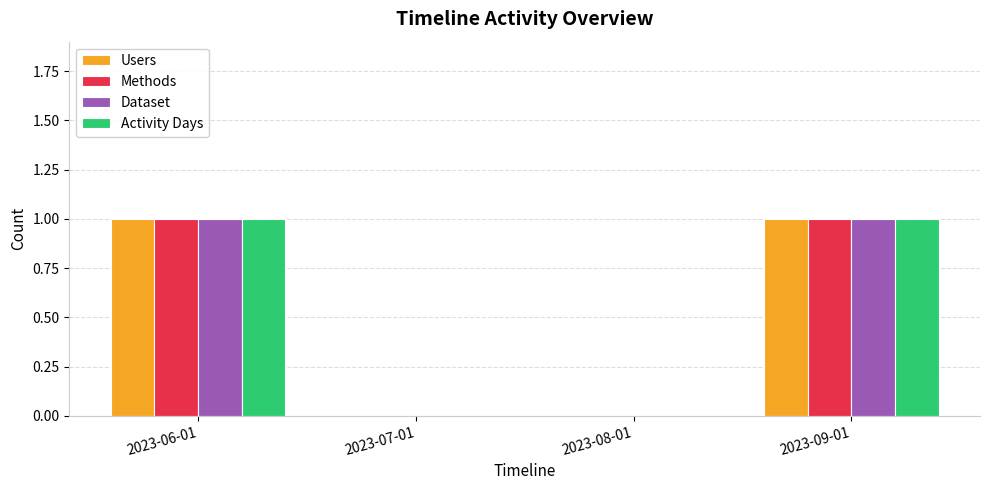

Is the value of Activity Days at 2023-09-01 greater than the value of Dataset at 2023-07-01?

Yes